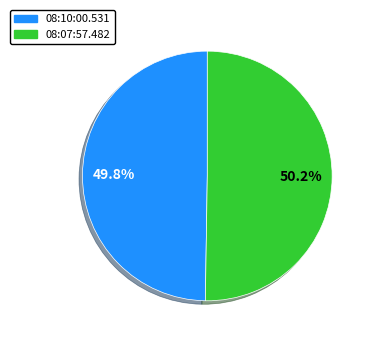

To the nearest percent, what portion does 08:07:57.482 represent?

50%